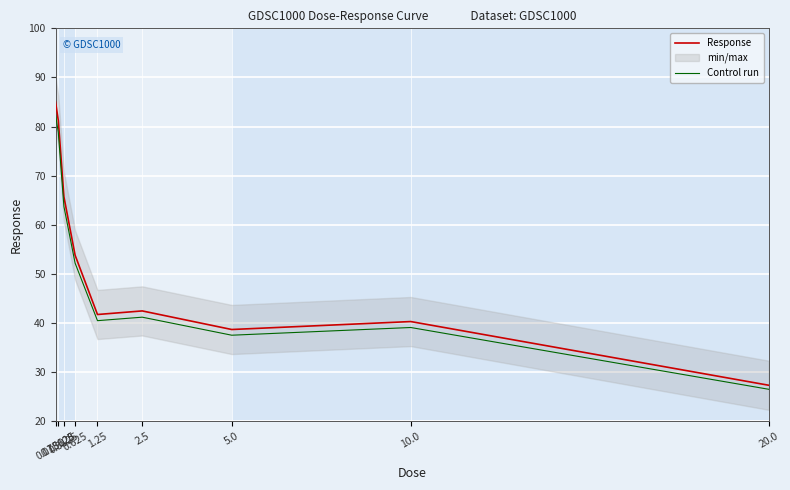

List the series in order of their peak value, highest first.

Response, Control run